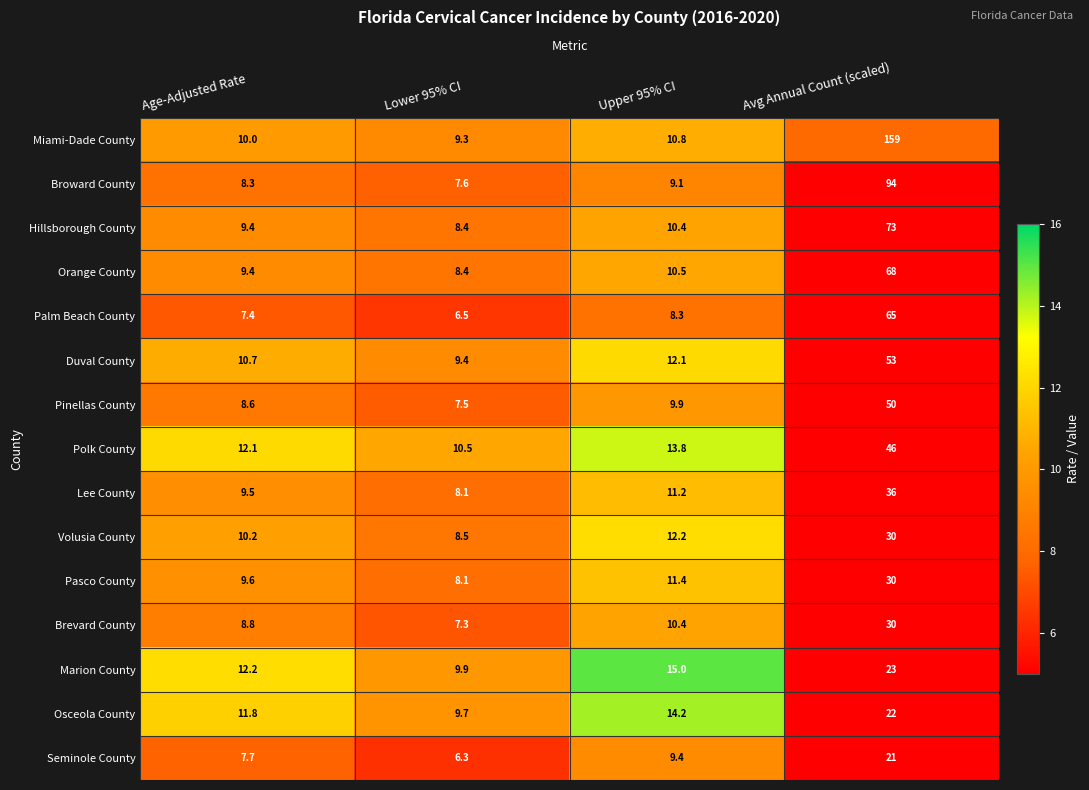

Which series has the largest range (max minus min)?

Miami-Dade County